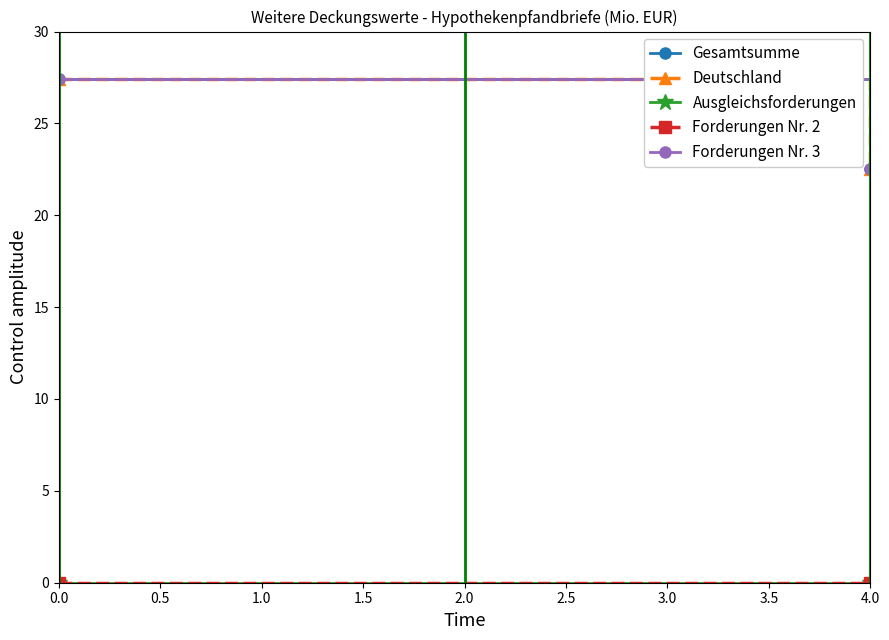

What are all the series names shown in the legend?

Gesamtsumme, Deutschland, Ausgleichsforderungen, Forderungen Nr. 2, Forderungen Nr. 3